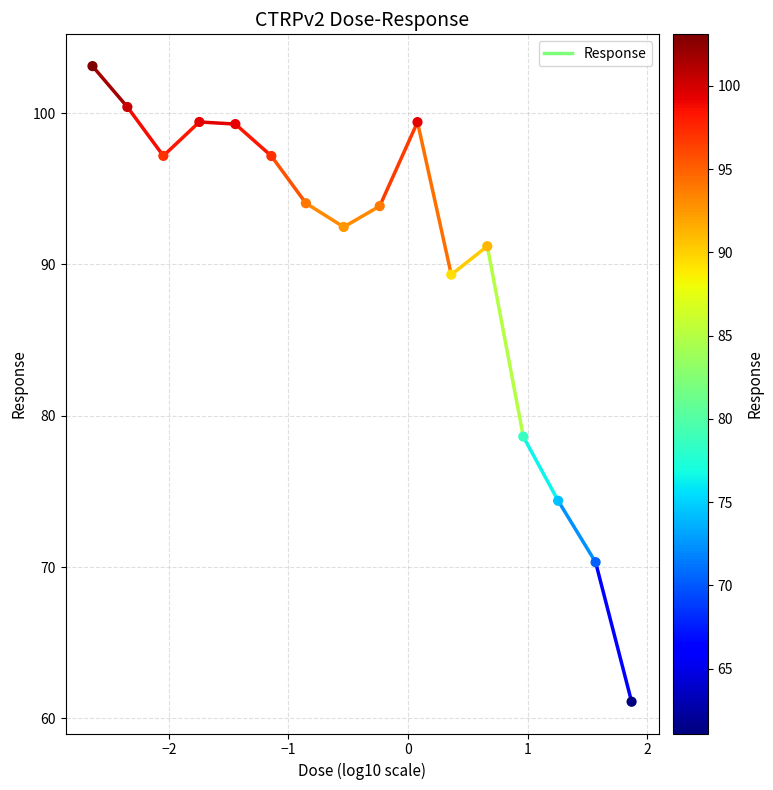

What Y value in the scatter plot is closest to 82?

78.6